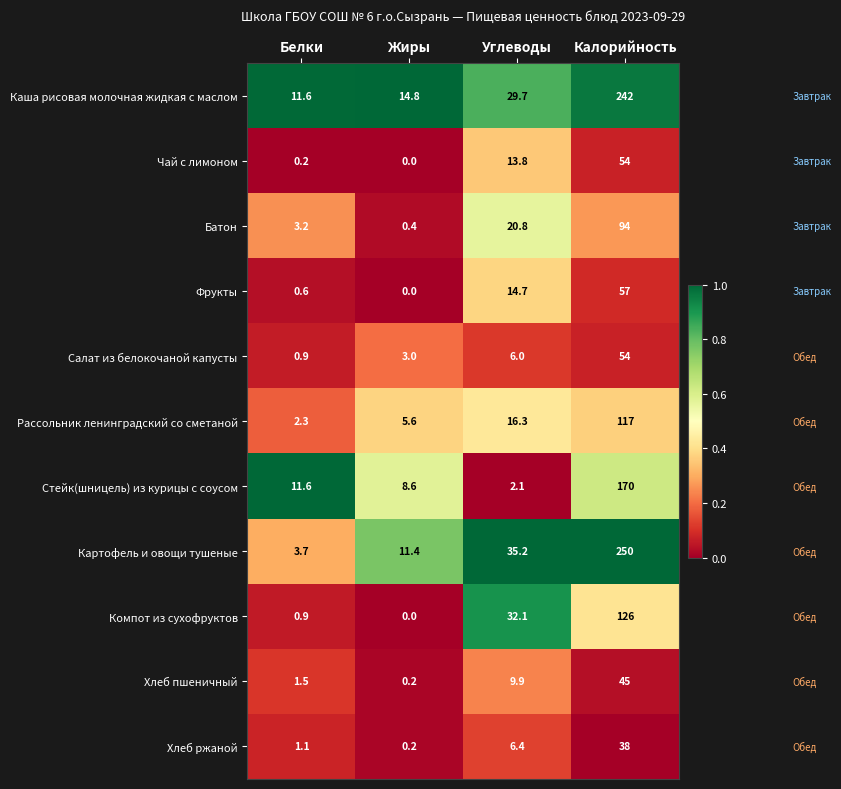

Where does the Картофель и овощи тушеные series first go above 35?

Углеводы